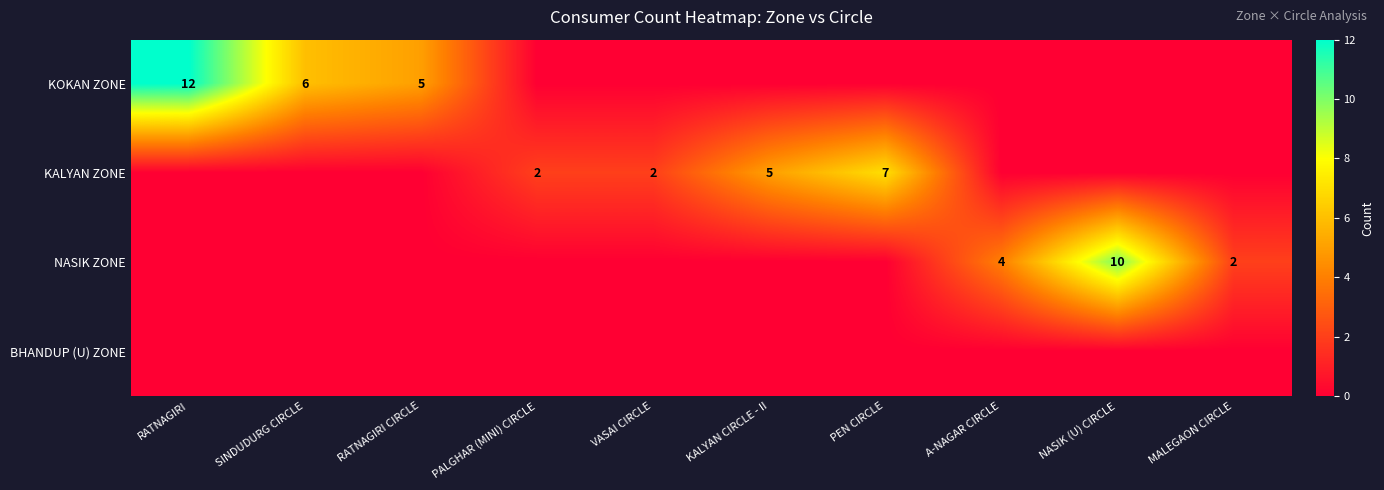

The value of KALYAN ZONE at PEN CIRCLE is 11. True or false?

False